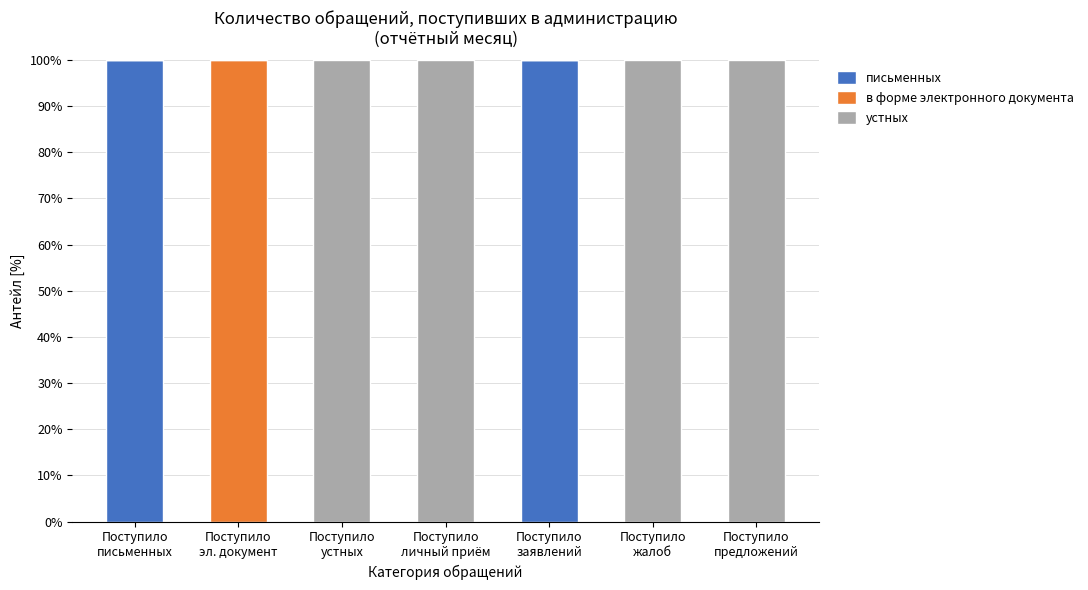

What is the highest value of the письменных series?

100